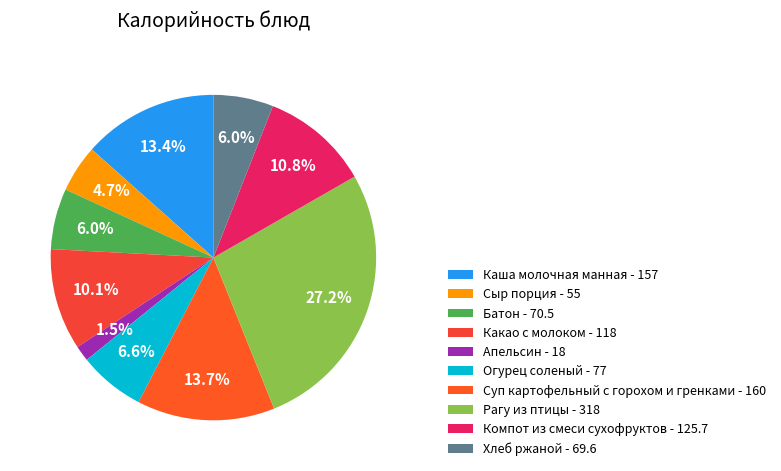

The Огурец соленый slice represents 7% of the pie. True or false?

True